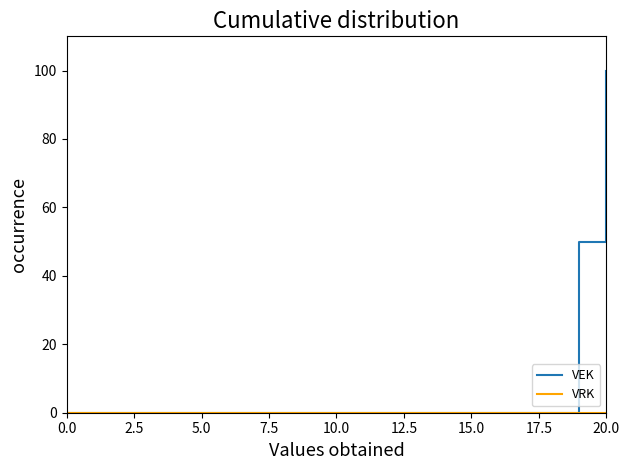

What is the greatest value displayed?

100